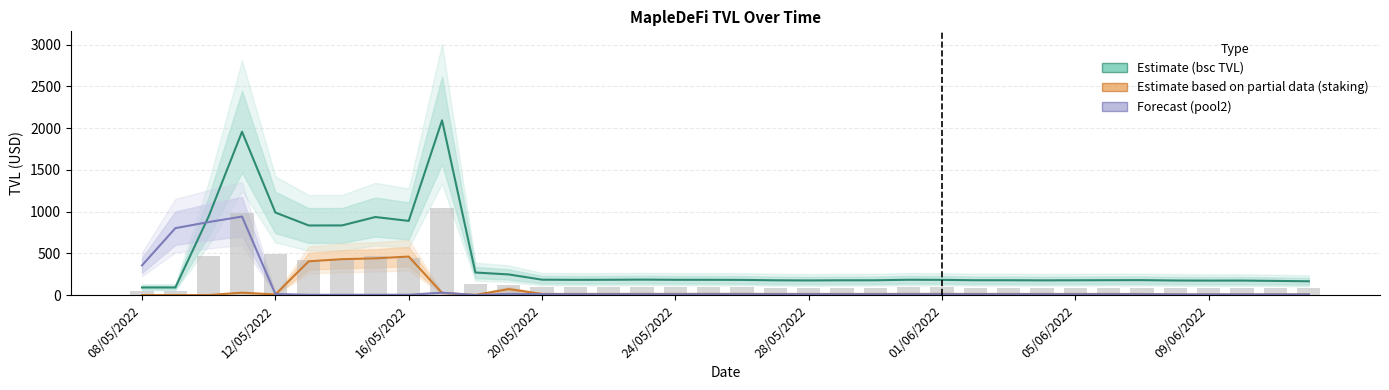

At which category does the chart reach its peak across all series?

9